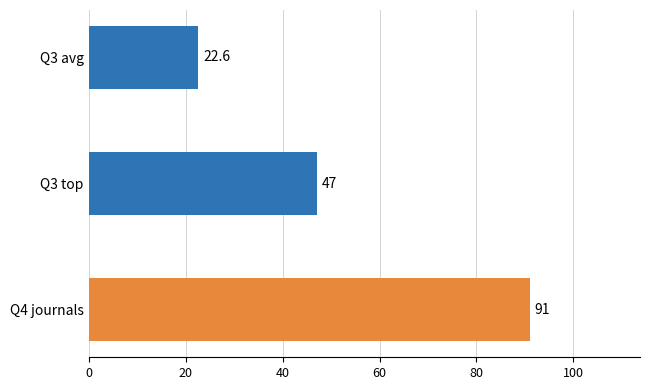

What is the maximum value shown in the chart?

91.0